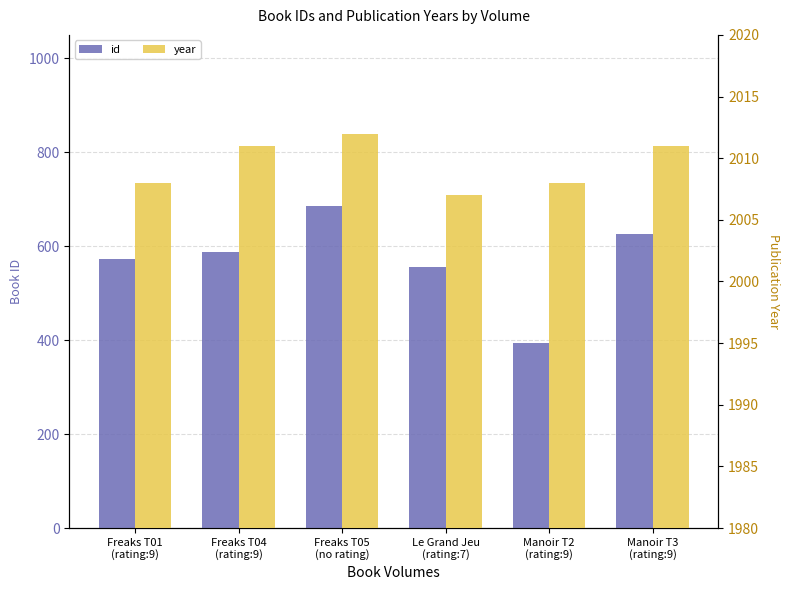

True or false: id has a value of 627 at Manoir T3
(rating:9).

True